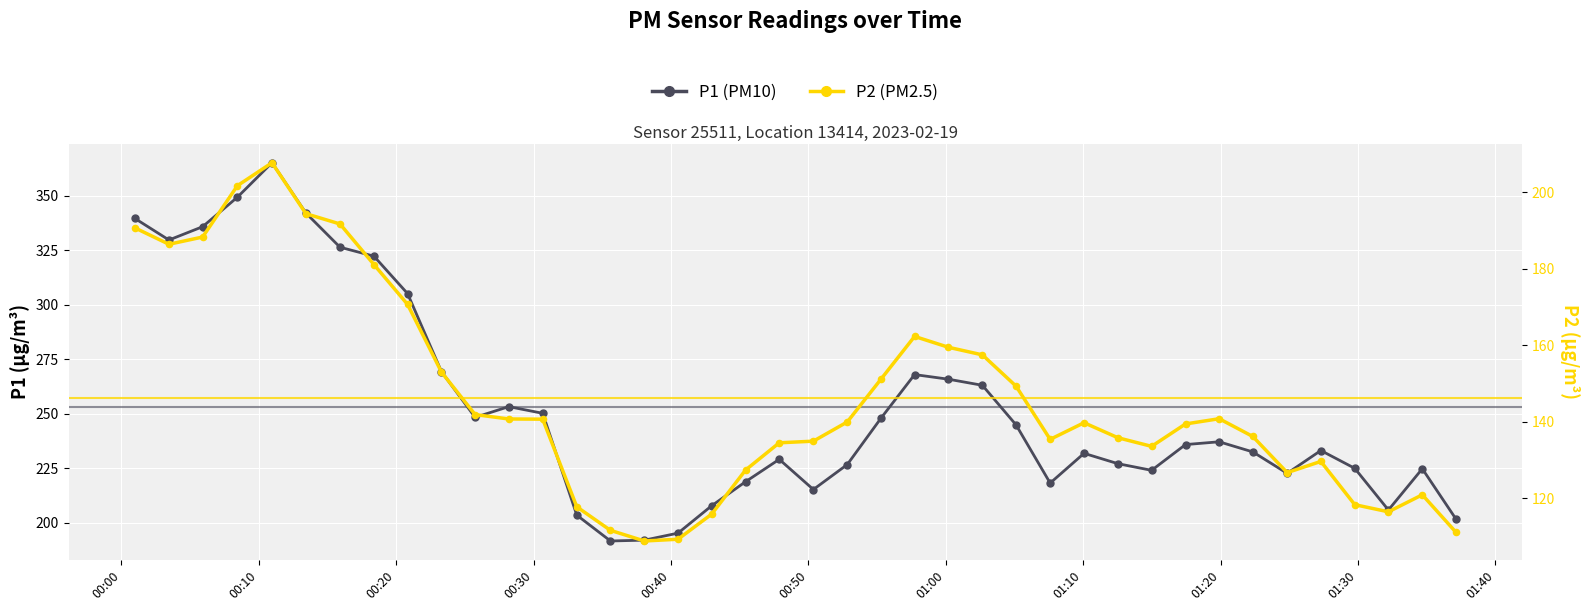

What are all the series names shown in the legend?

P1 (PM10), P2 (PM2.5)